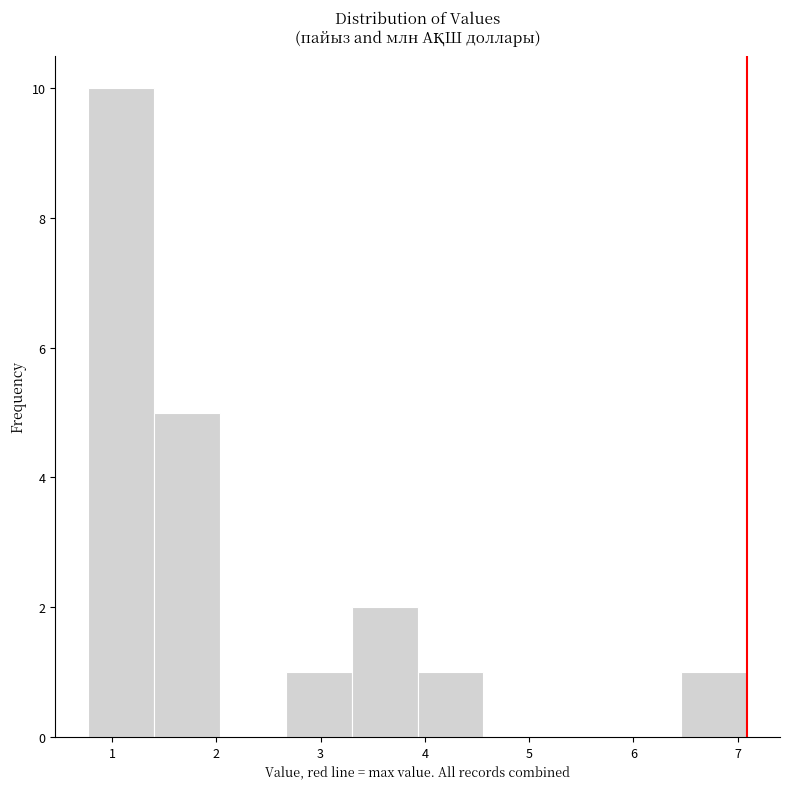

What is the height of the bar covering 6.5 to 7.1 on the x-axis? Neither the bar edges nor the heights are printed on the chart, so give them approximately, as read against the axes.

1